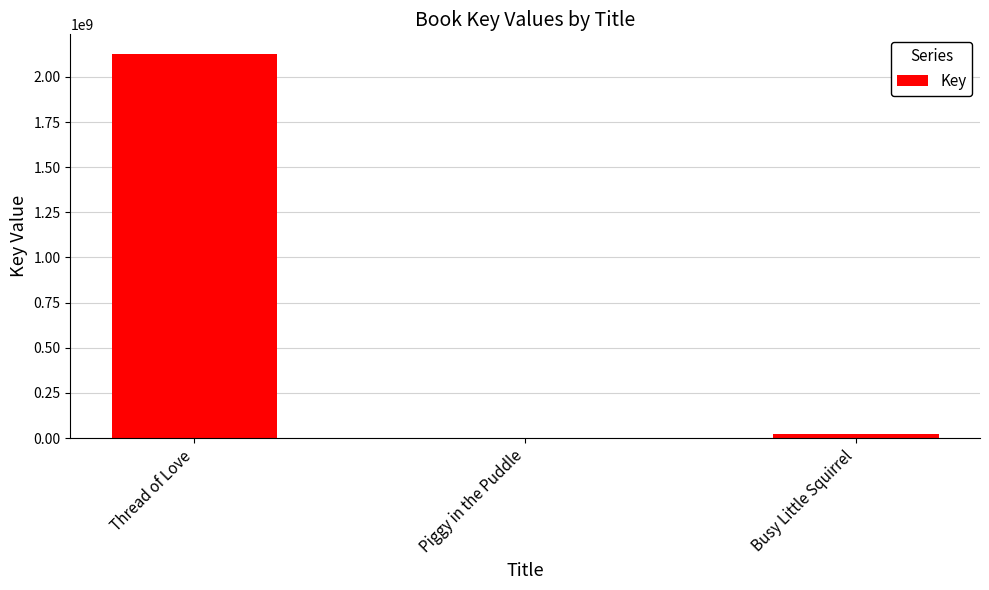

Between Busy Little Squirrel and Thread of Love, which is larger?

Thread of Love